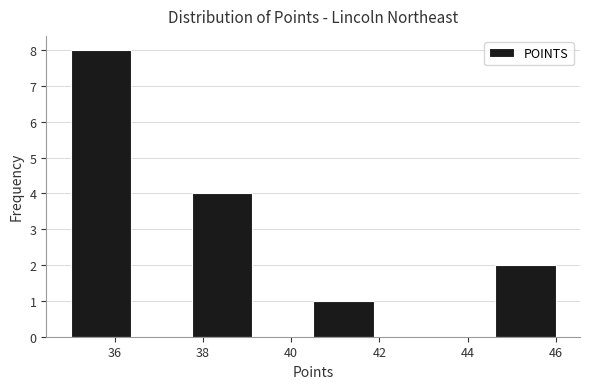

Which range on the x-axis has the tallest bar?

35.0 to 36.4